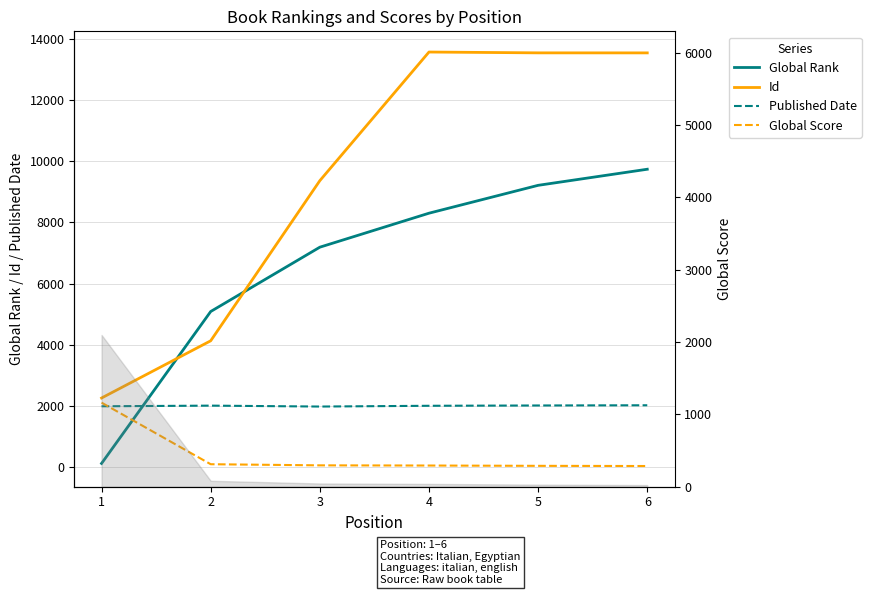

Is this an area chart (filled region under the line)?

No